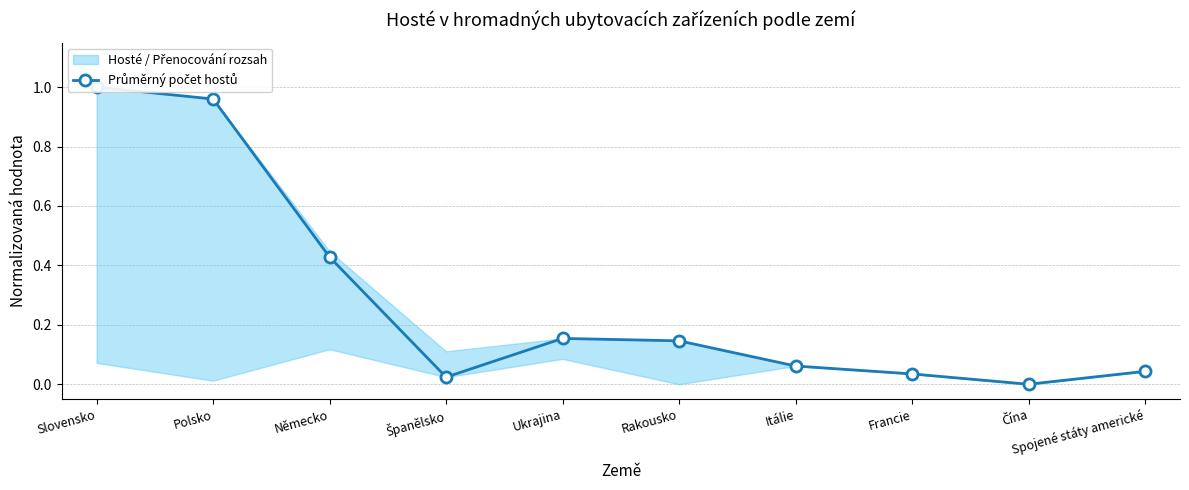

Which has a higher value, Španělsko or Slovensko?

Slovensko